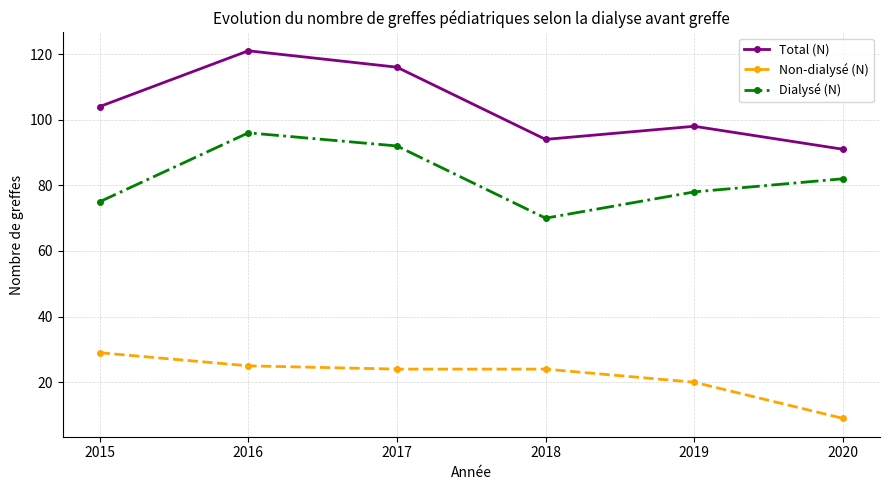

The value of Dialysé (N) at 2018 is 26. True or false?

False